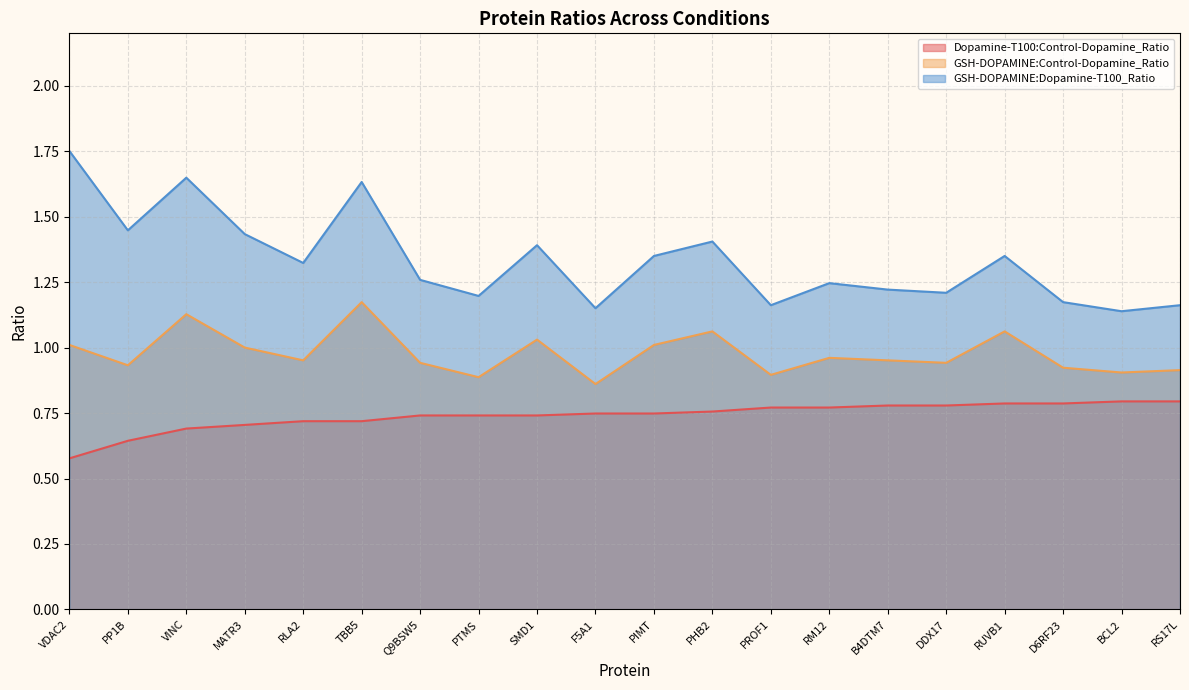

True or false: GSH-DOPAMINE:Control-Dopamine_Ratio and GSH-DOPAMINE:Dopamine-T100_Ratio intersect in this chart.

False